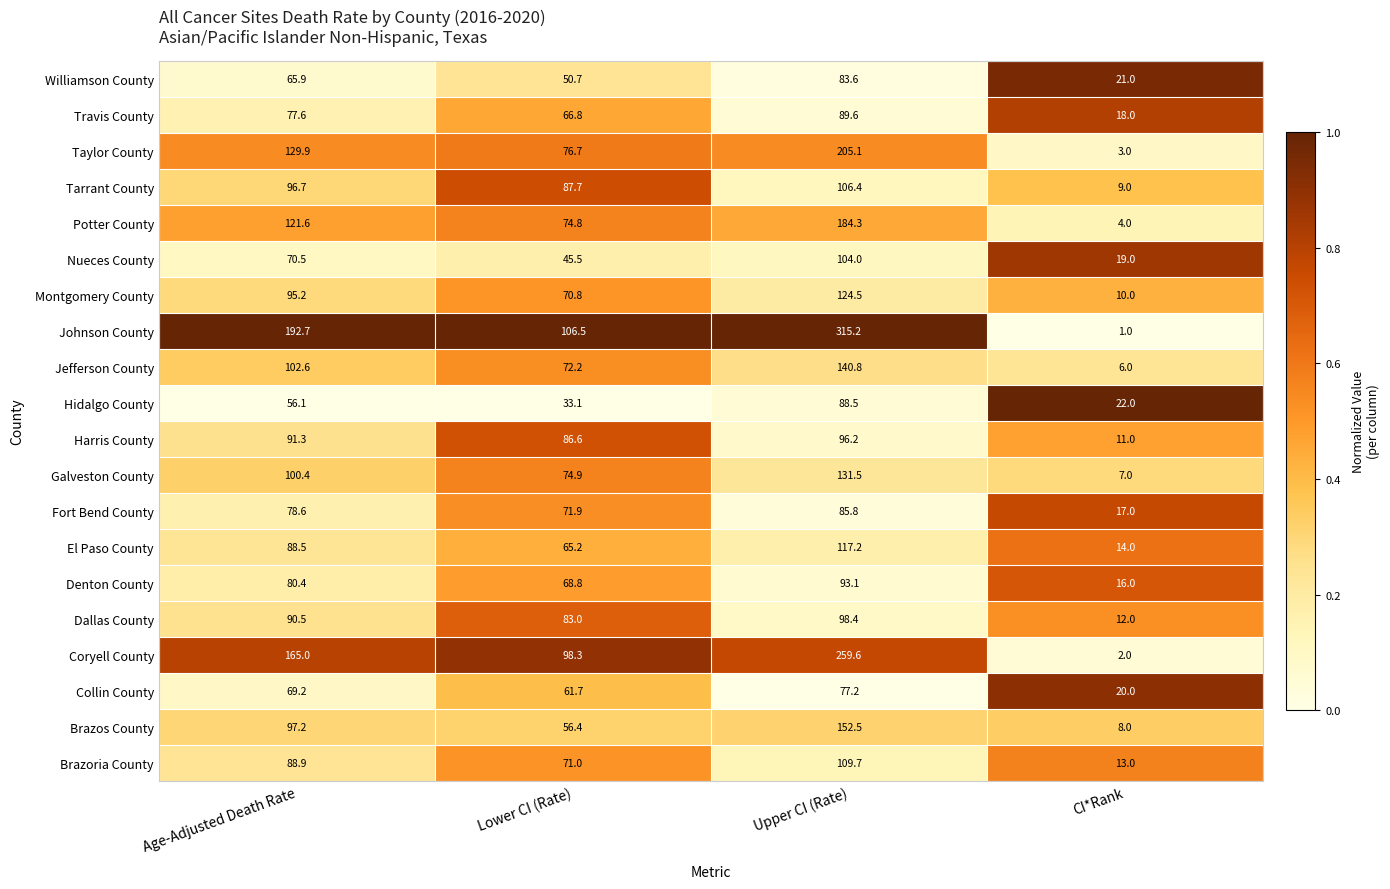

At which category is the sum across all series the highest?

Upper CI (Rate)